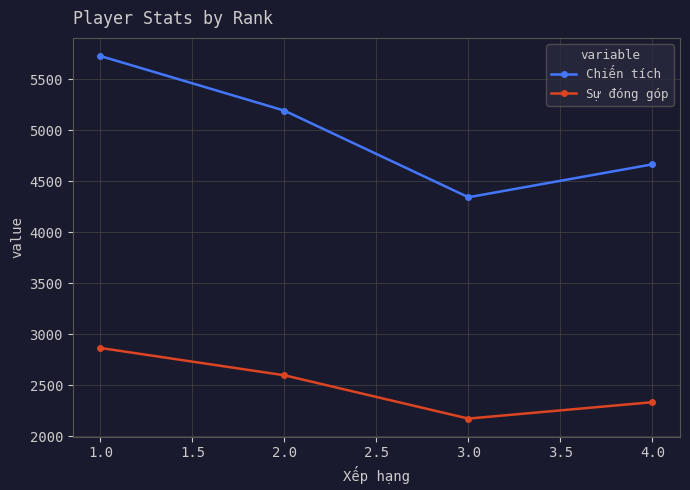

What is the maximum value shown in the chart?

5730